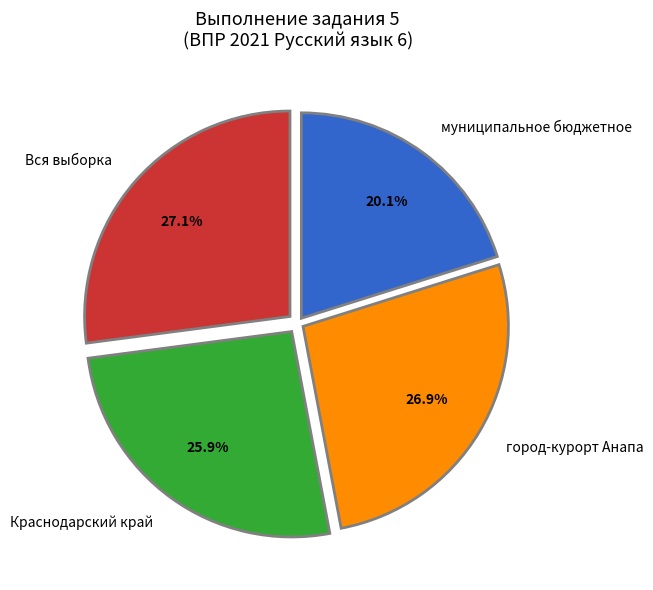

To the nearest percent, what portion does муниципальное бюджетное represent?

20%